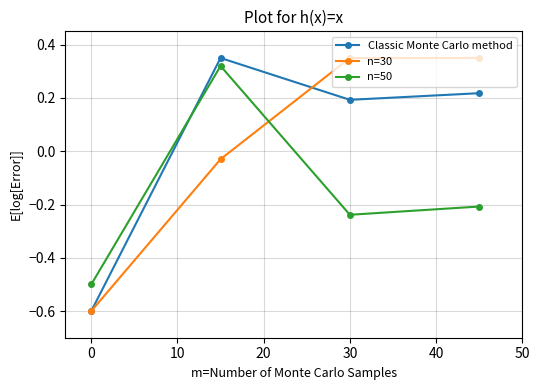

At how many categories does at least one series exceed 0?

3